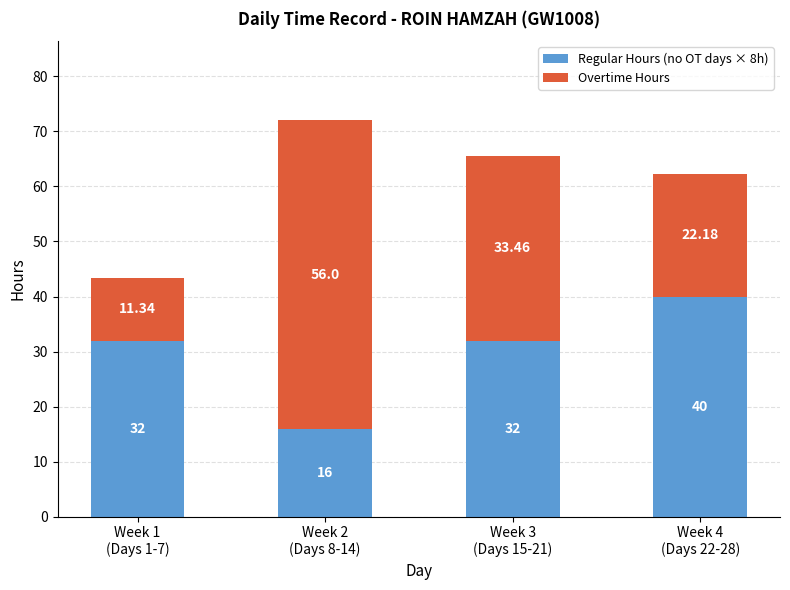

What is the sum of all Regular Hours (no OT days × 8h) values?

120.0